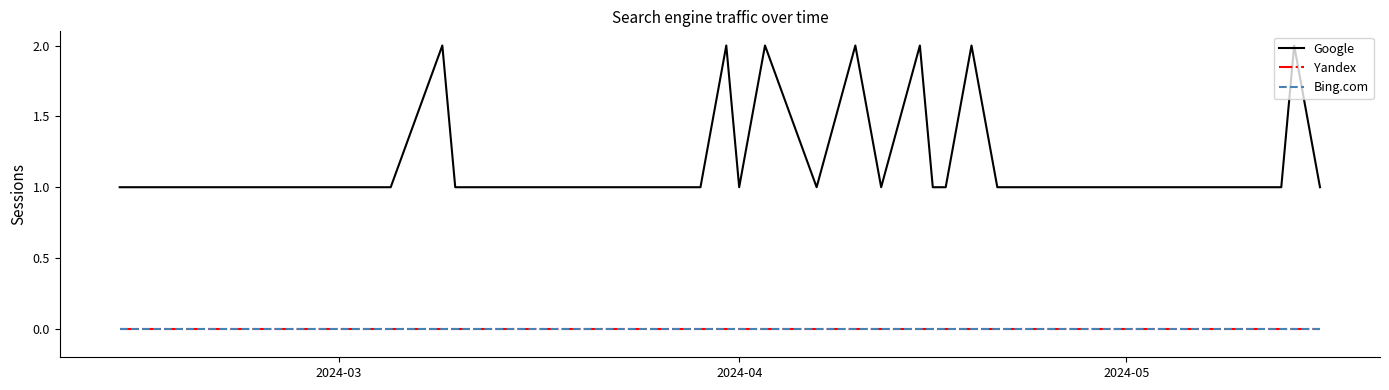

Does the chart display data point markers on the line(s)?

No